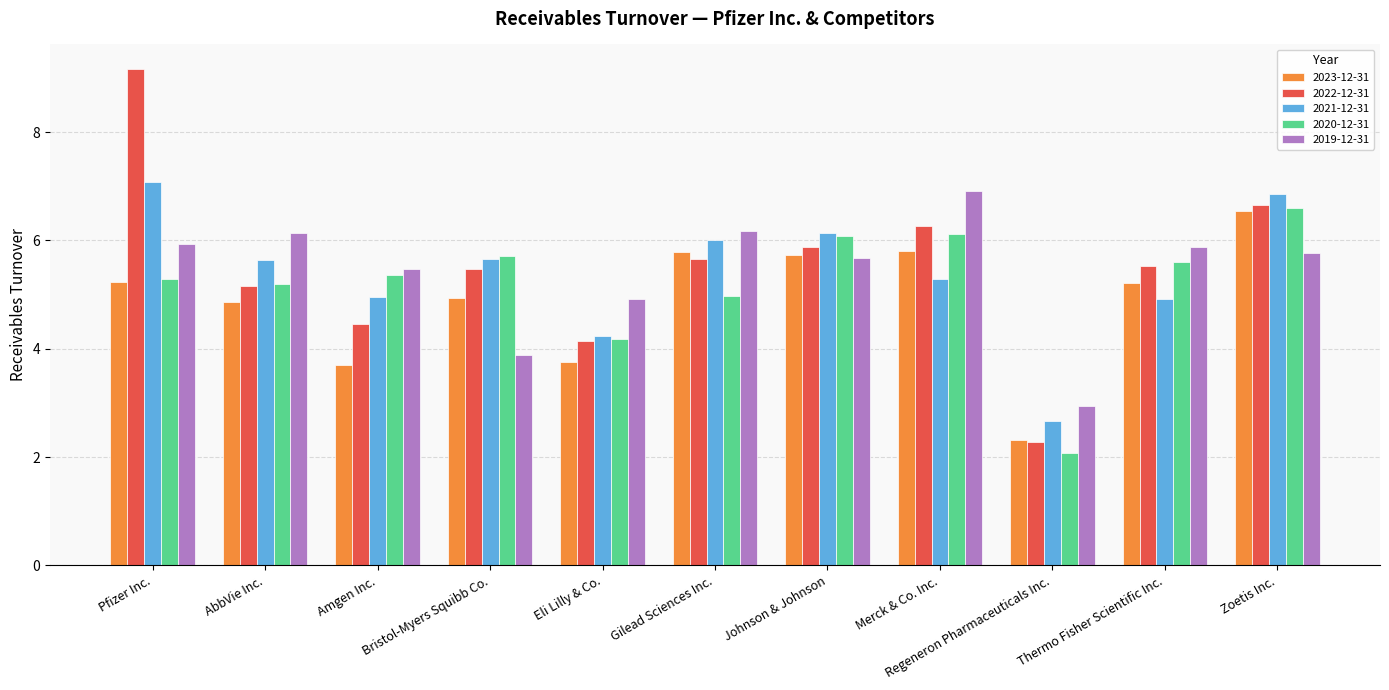

Between Amgen Inc. and Eli Lilly & Co., which series saw the biggest shift?

2020-12-31